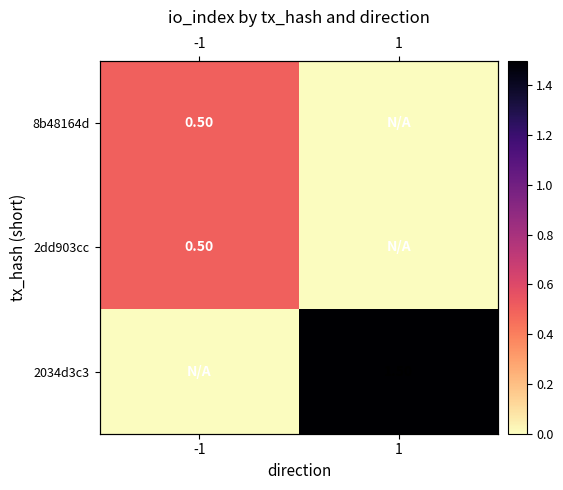

What is the sum of all 2dd903cc values?

0.5